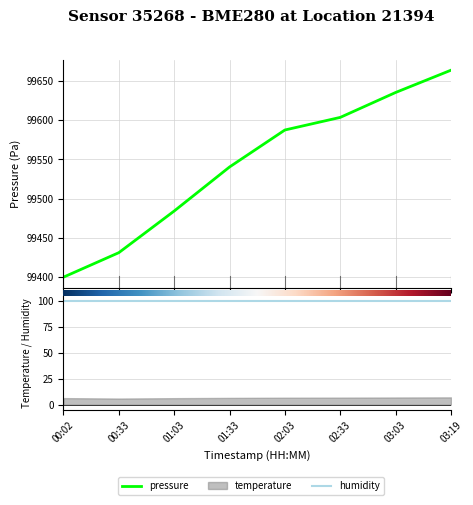

Where is temperature nearest to the value 6?

00:33